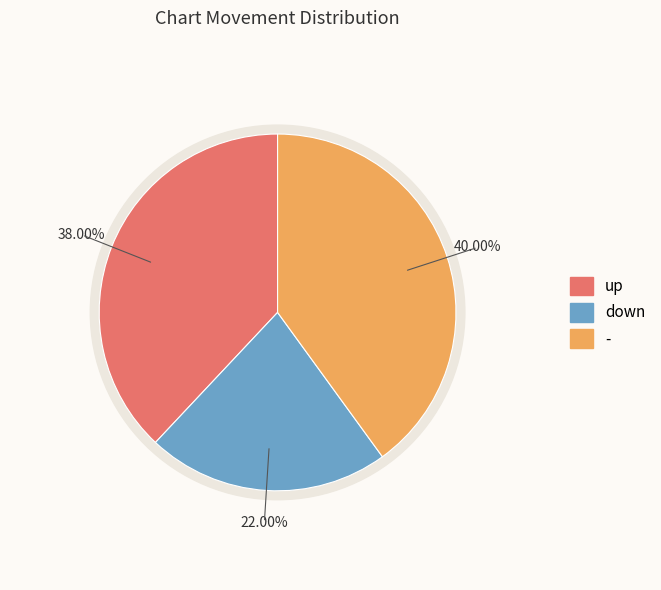

Between up and -, which is larger?

-